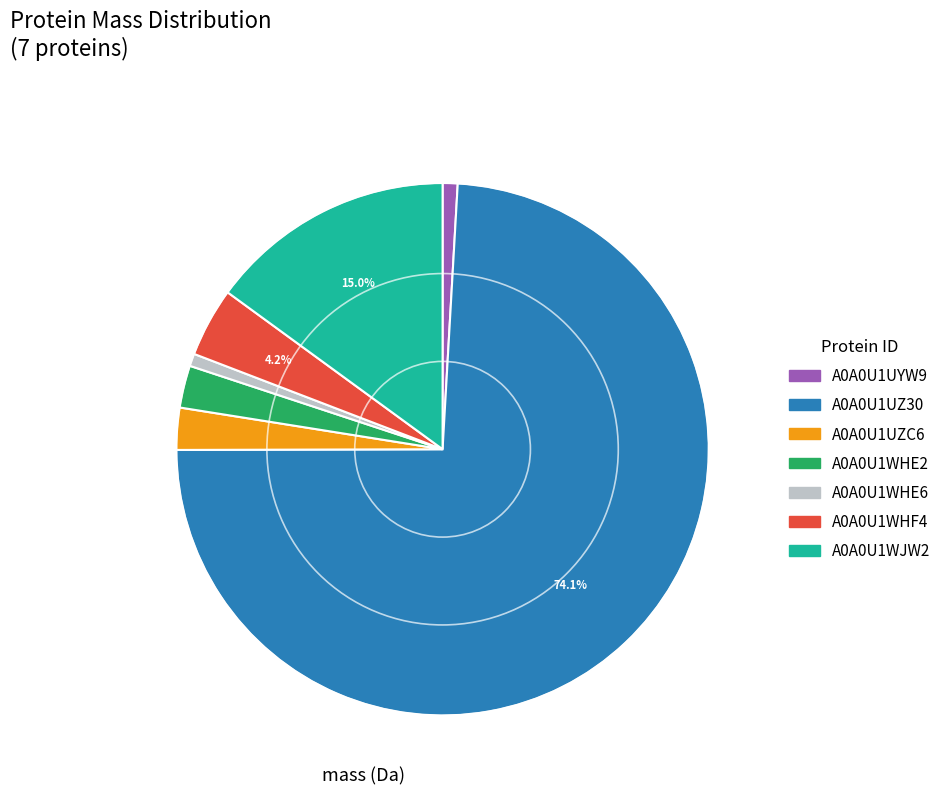

Which category has the biggest portion of the pie?

A0A0U1UZ30